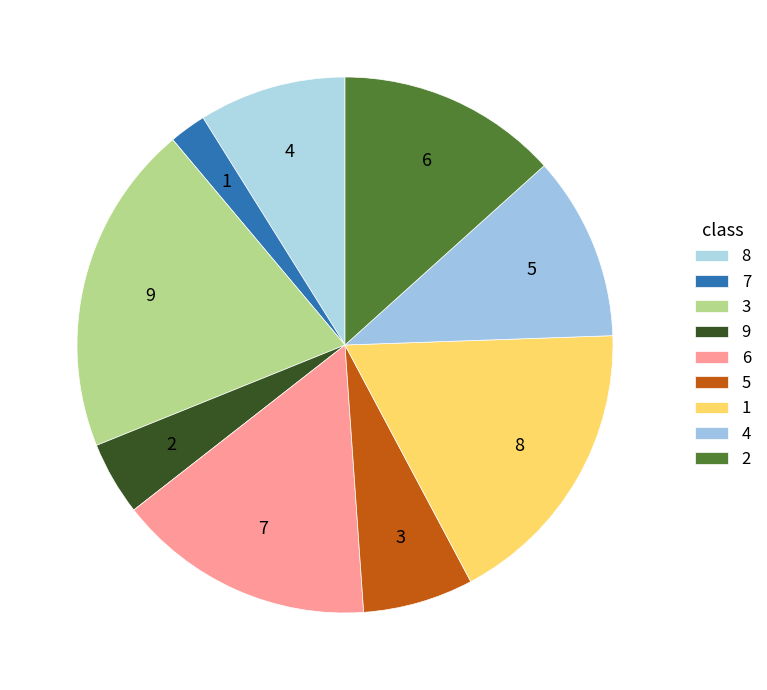

How many slices are in this pie chart?

9